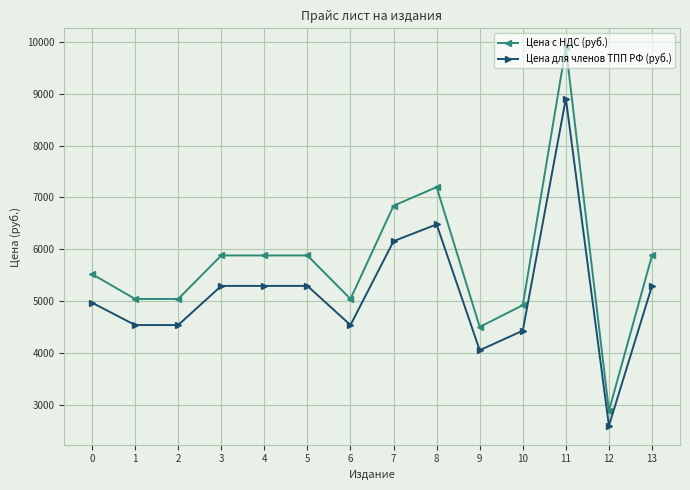

At which label does Цена с НДС (руб.) reach its peak?

11